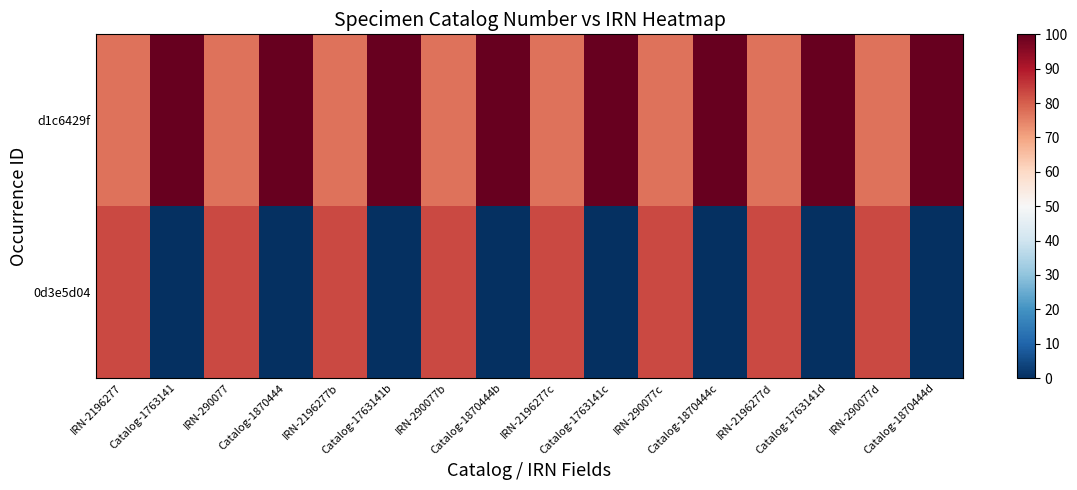

Which label corresponds to the largest value in the chart?

Catalog-1763141